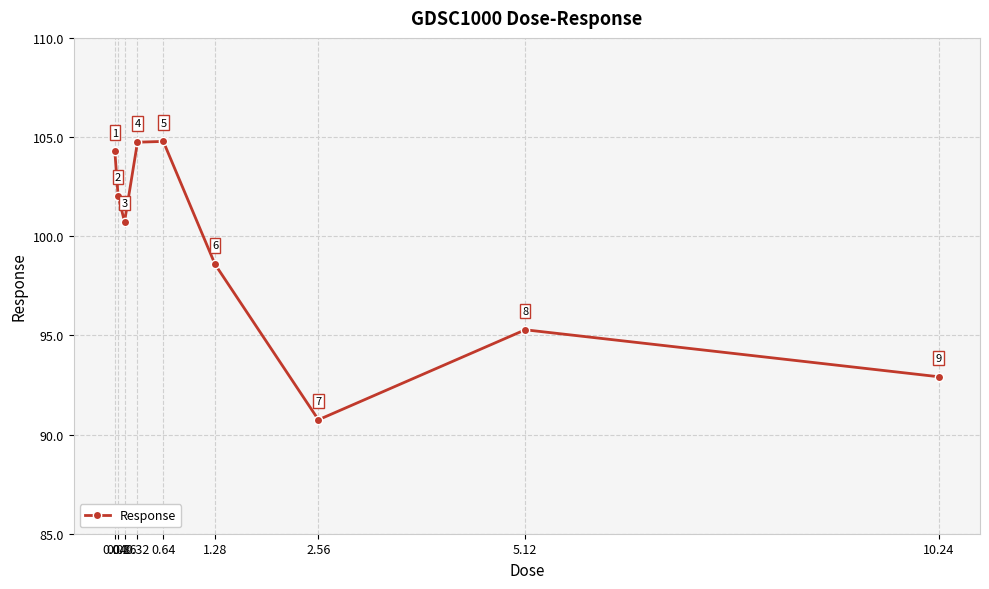

The value at 2.56 is 90.7. True or false?

True